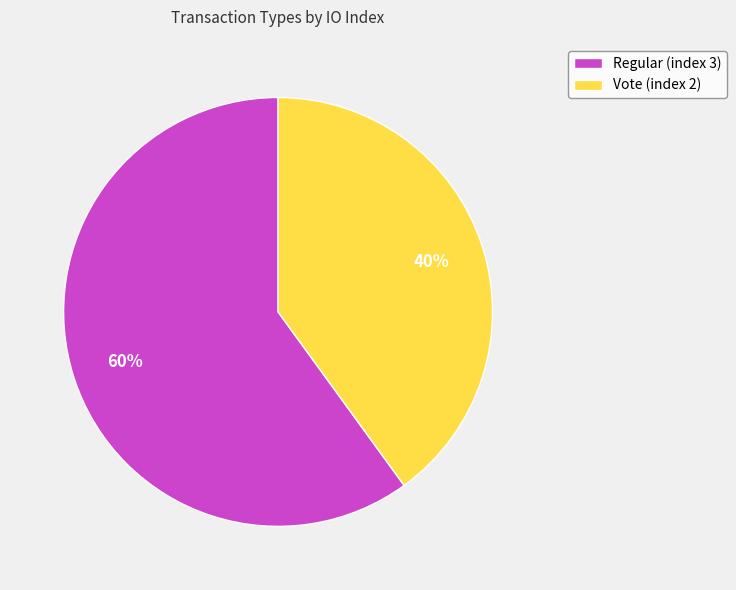

Which category has the biggest portion of the pie?

Regular (index 3)